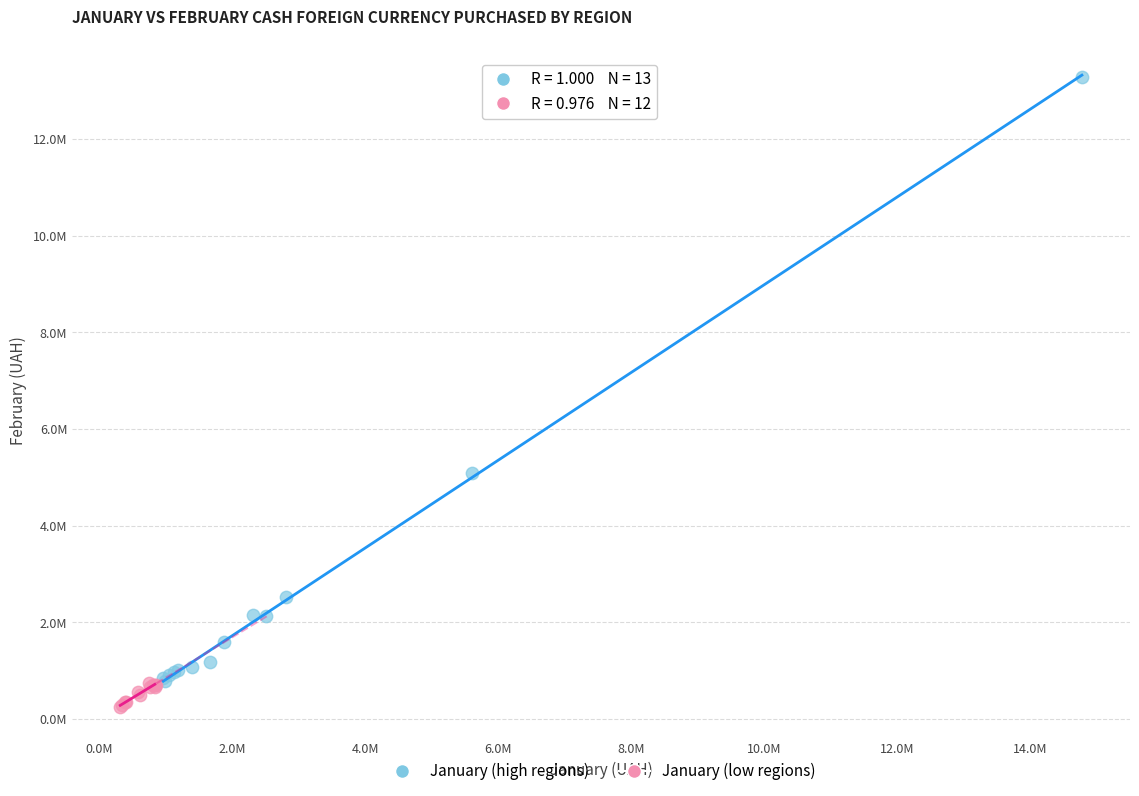

What are all the series names shown in the legend?

January (high regions), January (low regions)